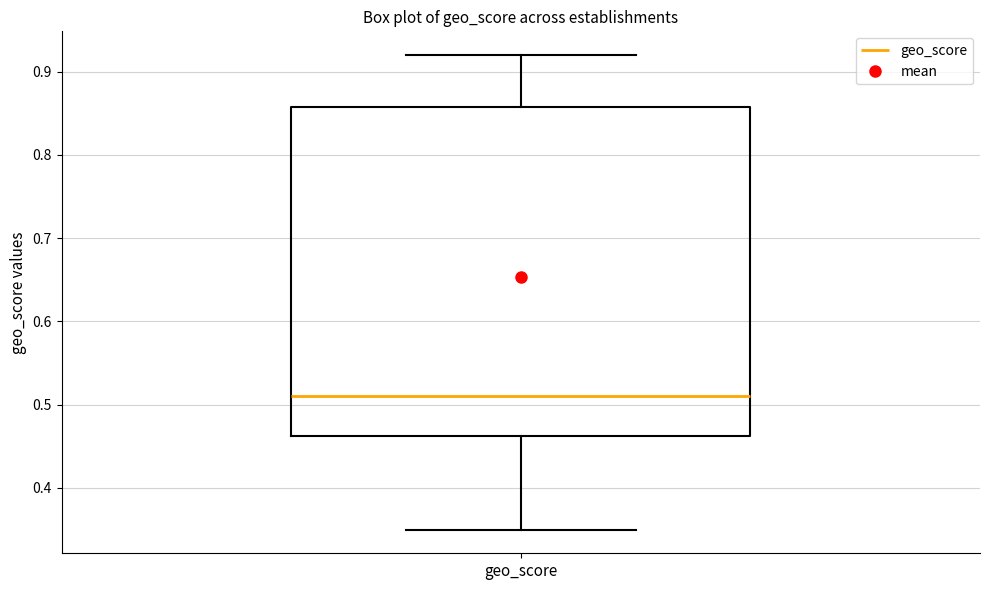

Where is the lower edge of the box for geo_score on the y-axis? The values are not printed on the chart, so give them approximately, as read against the axis.

0.46